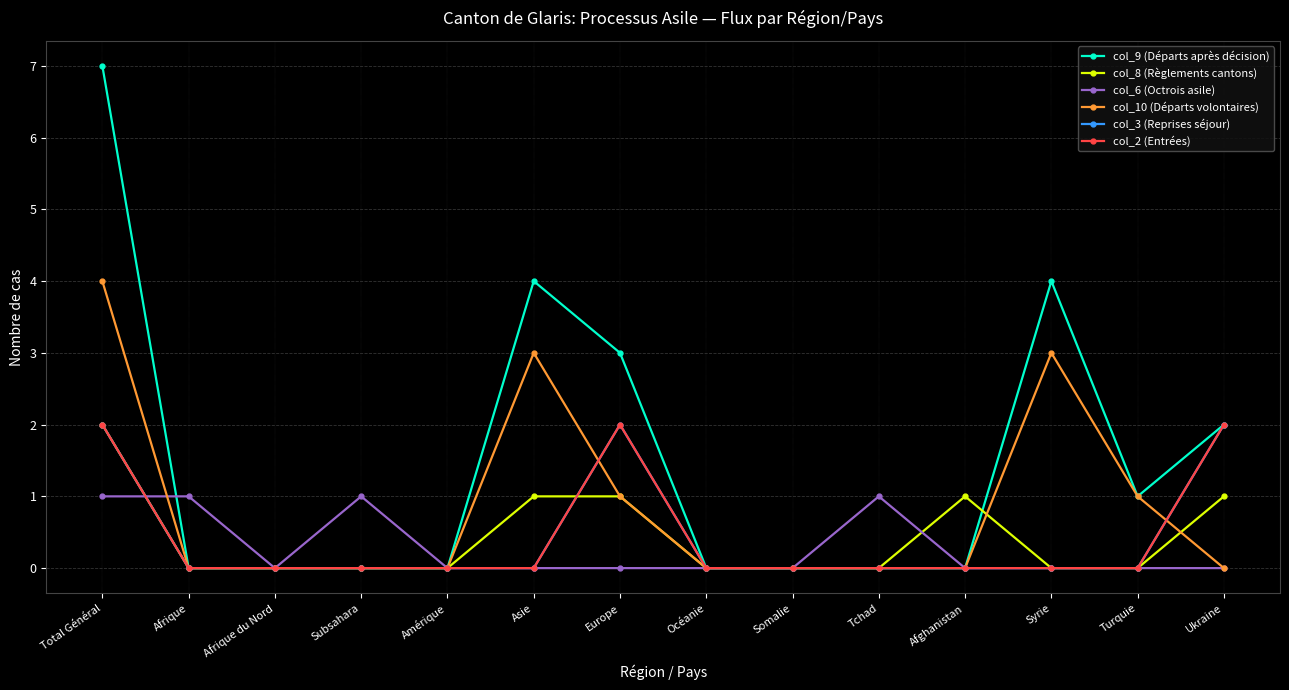

What is the maximum value shown in the chart?

7